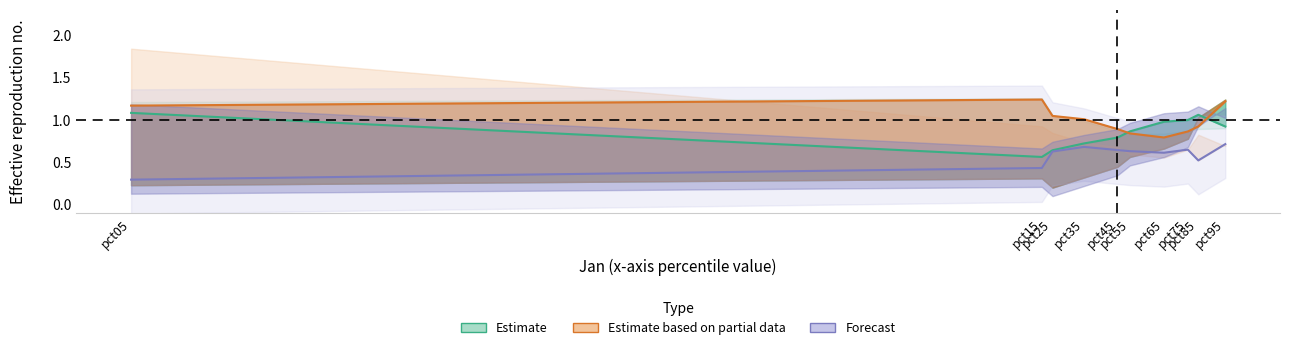

True or false: Forecast and Estimate based on partial data cross at least once.

False